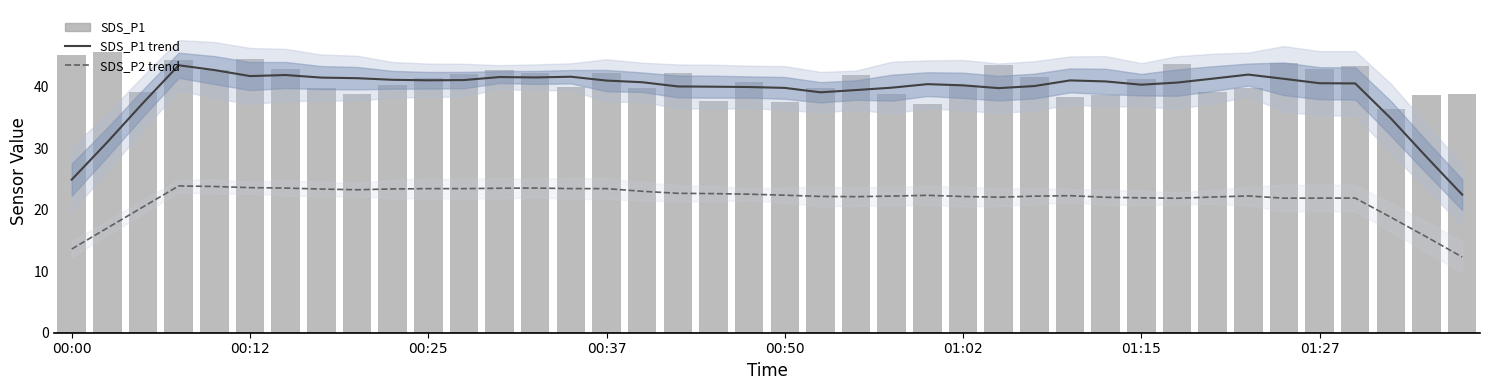

What is the total value across all series at 00:50?

99.8